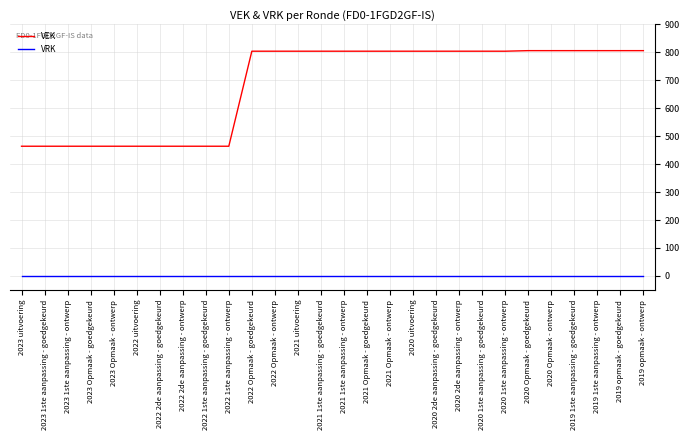

Is the value of VRK at 2022 Opmaak - goedgekeurd greater than the value of VEK at 2022 Opmaak - goedgekeurd?

No